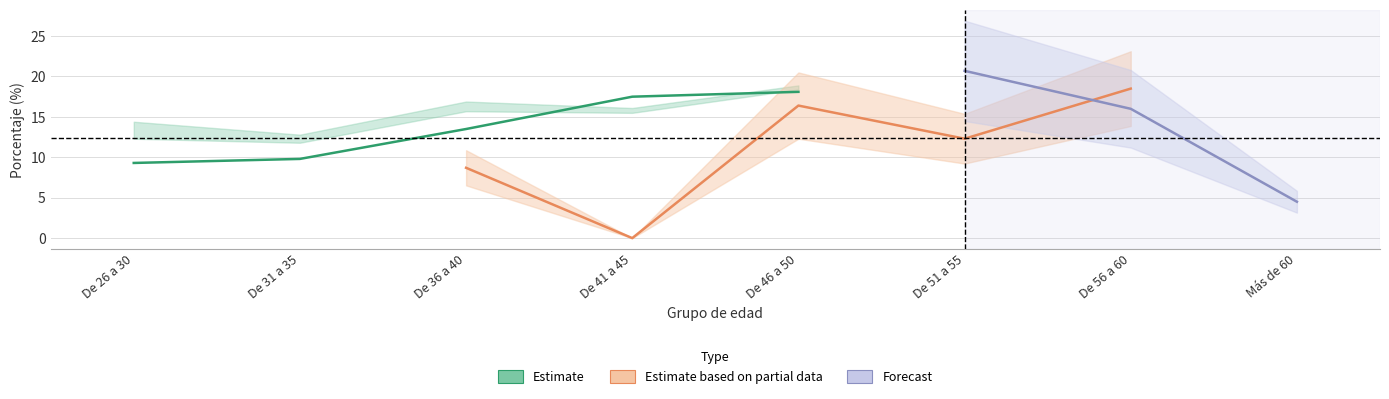

Where is Privado nearest to the value 9?

De 36 a 40